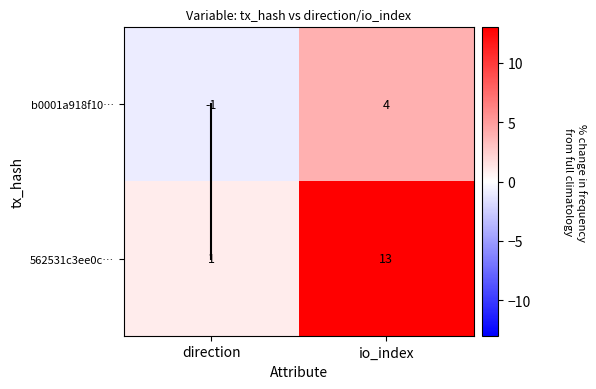

Which series changed the most between direction and io_index?

562531c3ee0c…